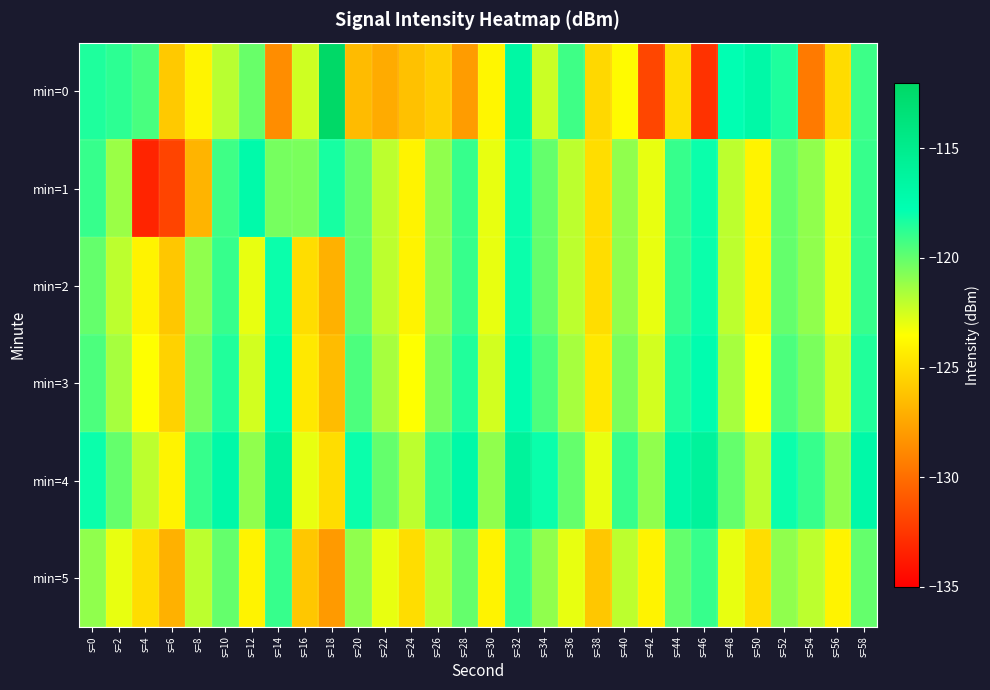

Rank the series by their maximum value, from highest to lowest.

min=0, min=4, min=1, min=3, min=2, min=5